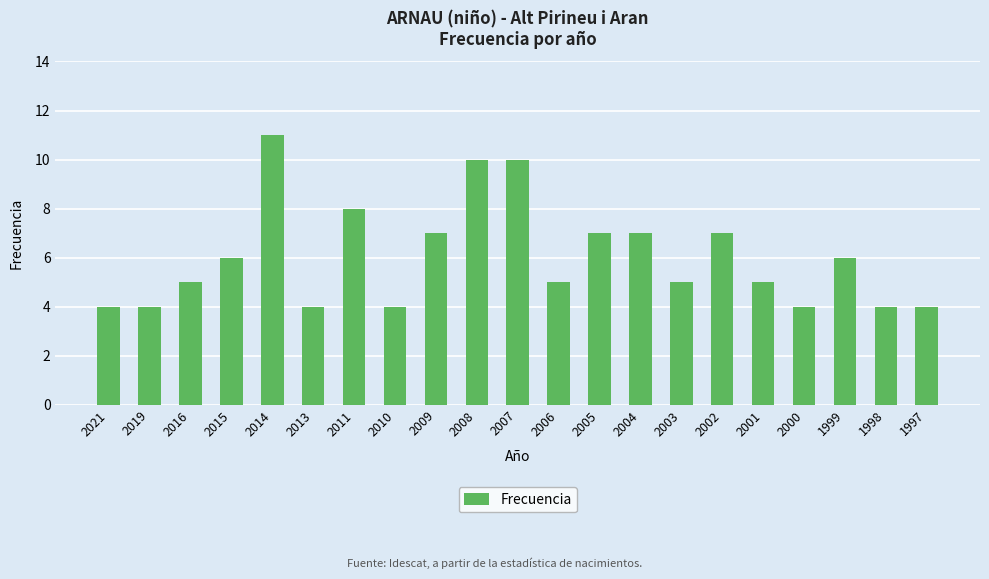

What value does the data have at 2016?

5